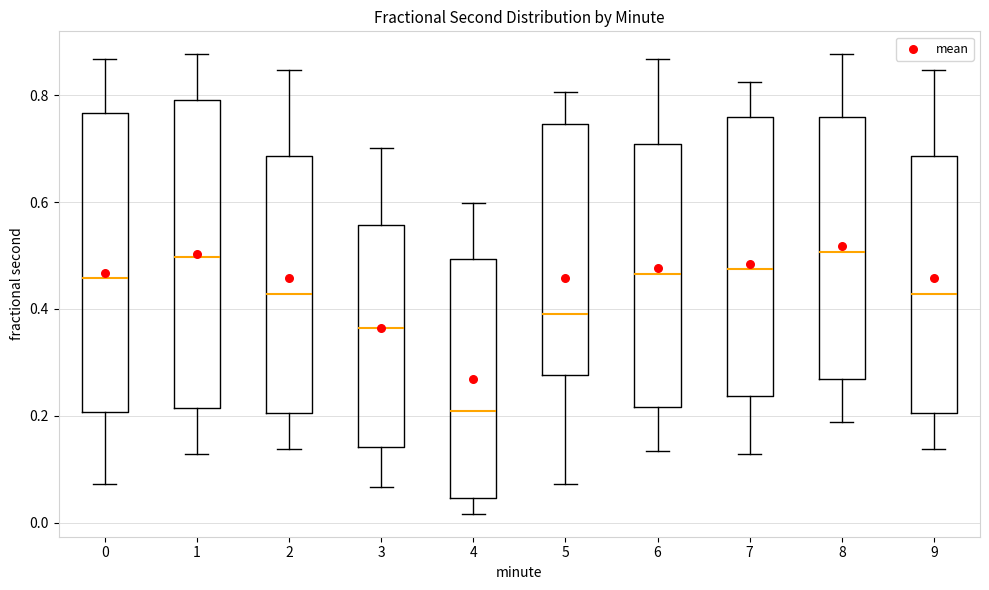

Reading left to right, read every box against the y-axis: the position of its median line, the range the box covers, and the ends of its whiskers. The values are not printed on the chart, so give them approximately, as read against the axis.

0: median 0.46, box 0.20 to 0.76, whiskers 0.08 to 0.86
1: median 0.50, box 0.22 to 0.80, whiskers 0.12 to 0.88
2: median 0.42, box 0.20 to 0.68, whiskers 0.14 to 0.84
3: median 0.36, box 0.14 to 0.56, whiskers 0.06 to 0.70
4: median 0.20, box 0.04 to 0.50, whiskers 0.02 to 0.60
5: median 0.40, box 0.28 to 0.74, whiskers 0.08 to 0.80
6: median 0.46, box 0.22 to 0.70, whiskers 0.14 to 0.86
7: median 0.48, box 0.24 to 0.76, whiskers 0.12 to 0.82
8: median 0.50, box 0.26 to 0.76, whiskers 0.18 to 0.88
9: median 0.42, box 0.20 to 0.68, whiskers 0.14 to 0.84